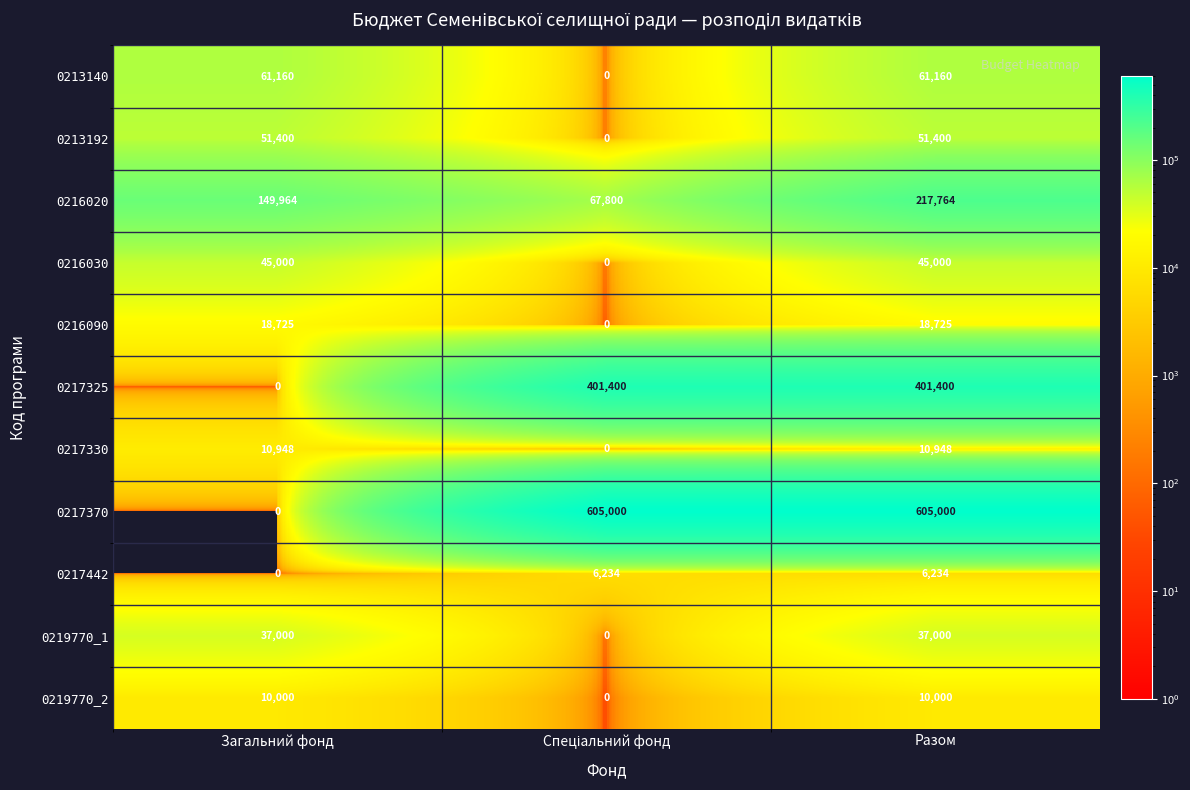

Is it true that 0217330 equals 7535 at Загальний фонд?

False